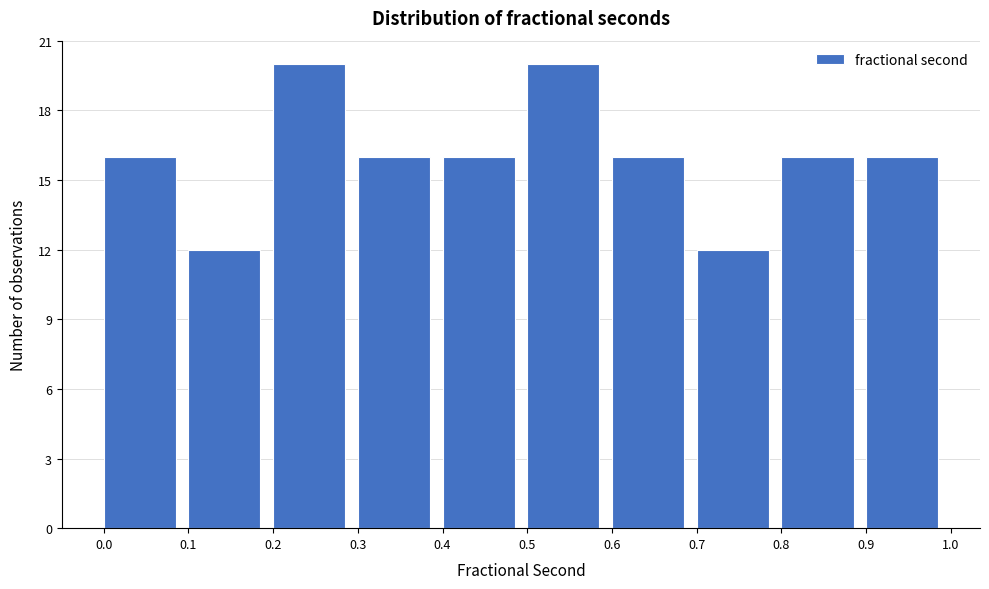

What is the height of the bar covering 0.8 to 0.9 on the x-axis? The values are not printed on the chart, so give them approximately, as read against the axis.

16